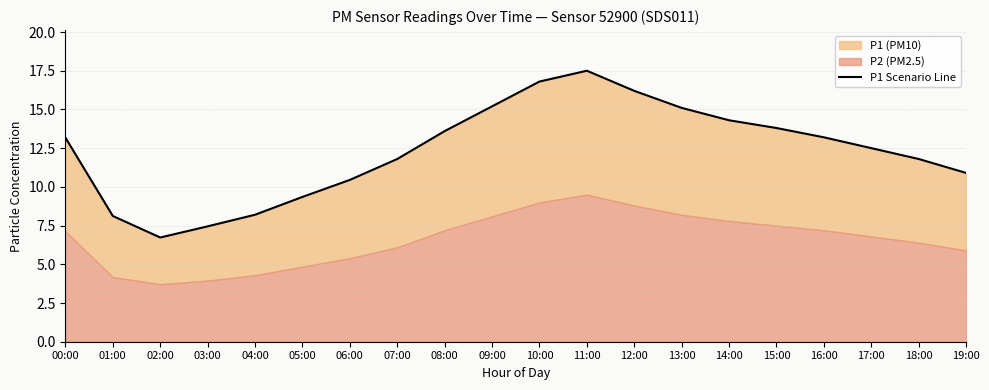

List the labels in order of value, smallest first.

02:00, 03:00, 01:00, 04:00, 05:00, 06:00, 19:00, 07:00, 18:00, 17:00, 00:00, 16:00, 08:00, 15:00, 14:00, 13:00, 09:00, 12:00, 10:00, 11:00